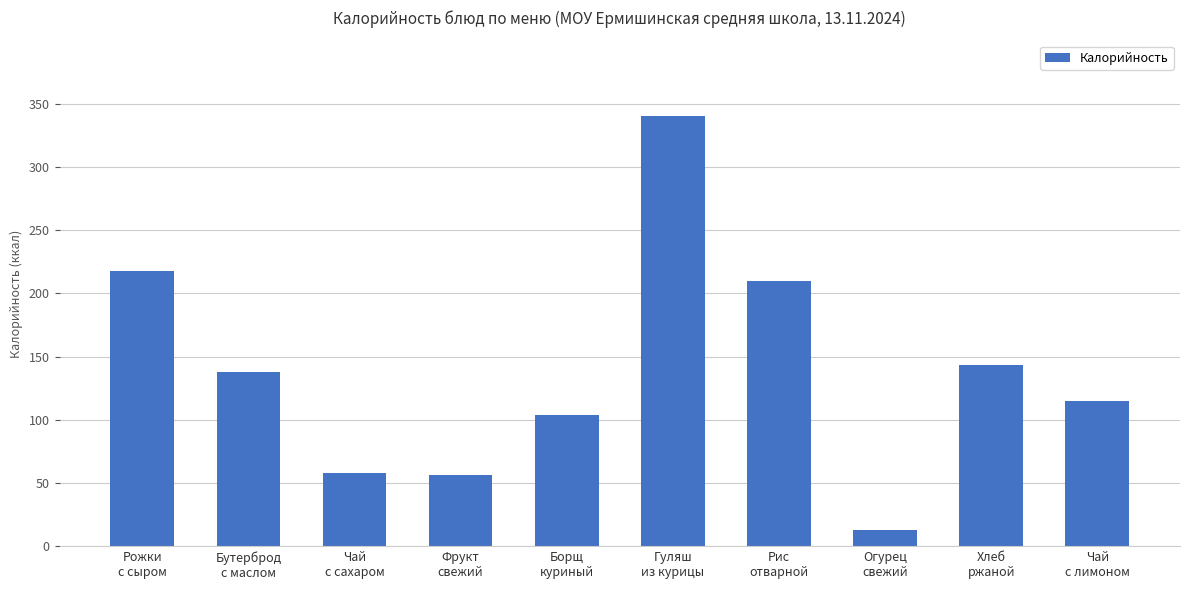

What is the average value?

139.5